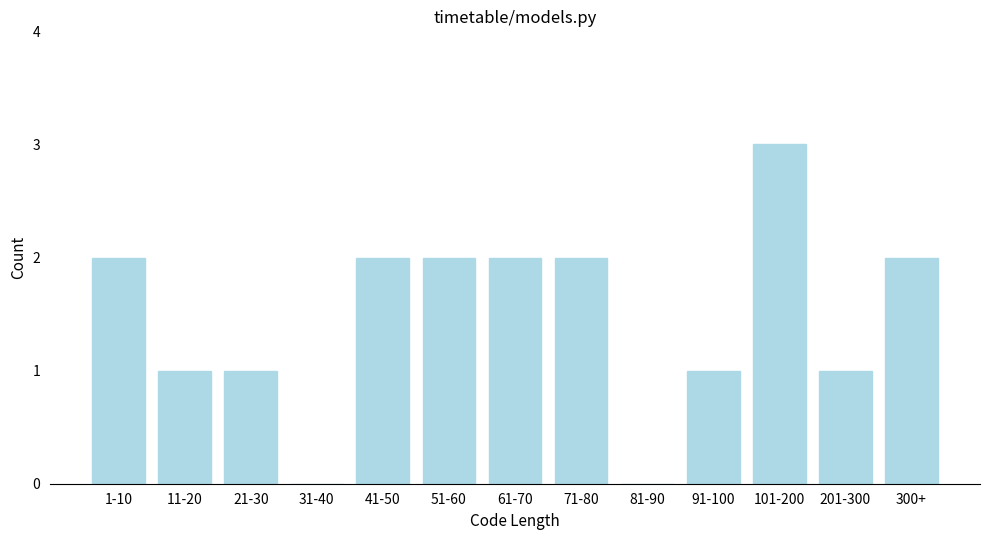

Reading right to left, list all the values displayed in this chart.

300+=2	201-300=1	101-200=3	91-100=1	81-90=0	71-80=2	61-70=2	51-60=2	41-50=2	31-40=0	21-30=1	11-20=1	1-10=2